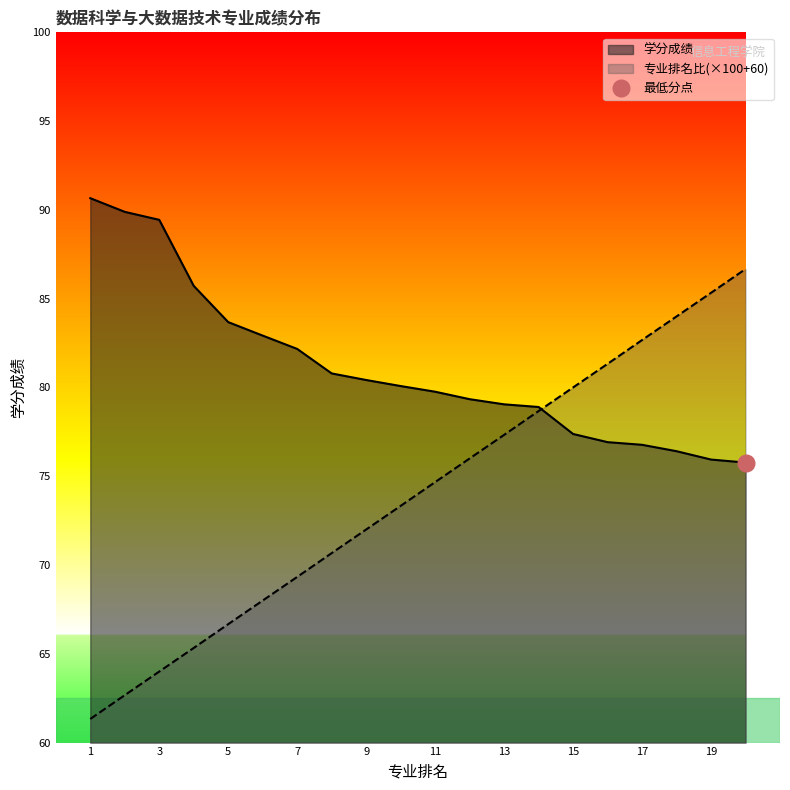

What is the minimum value for 学分成绩?

75.8